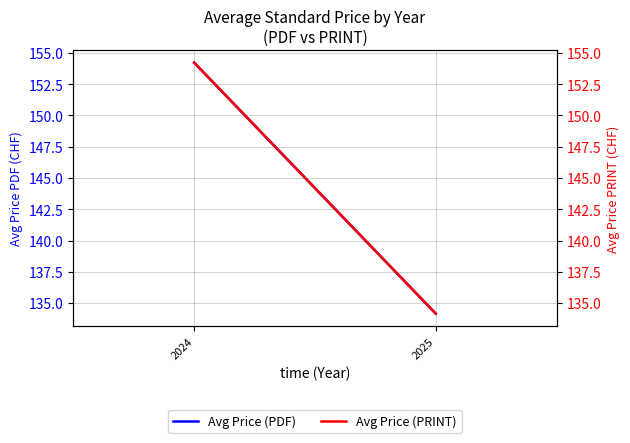

Which category has the highest value in the Avg Price (PDF) series?

2024